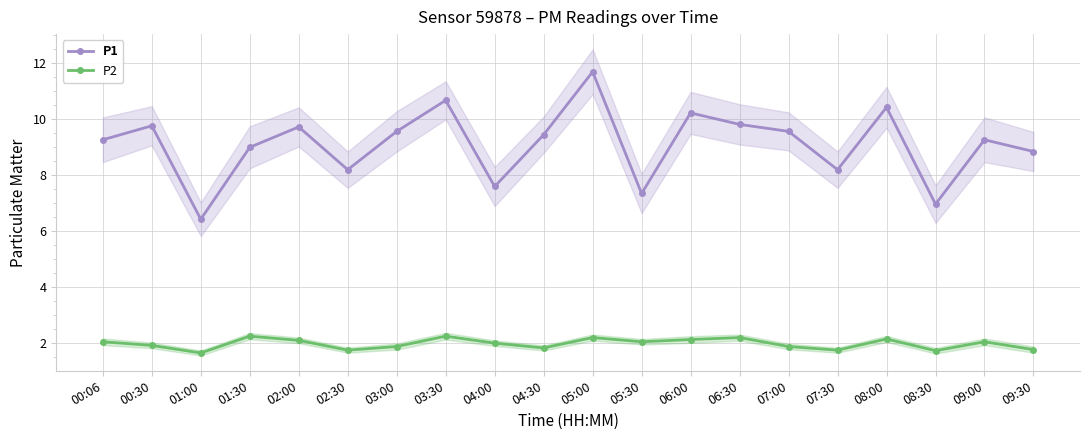

Which series has the widest spread of values?

P1